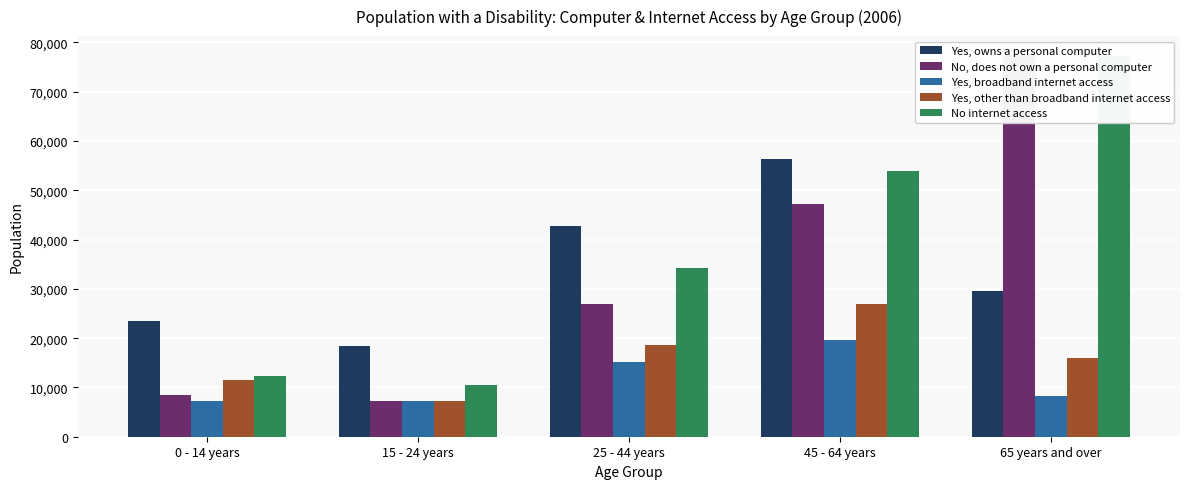

At how many categories does at least one series exceed 17330?

5